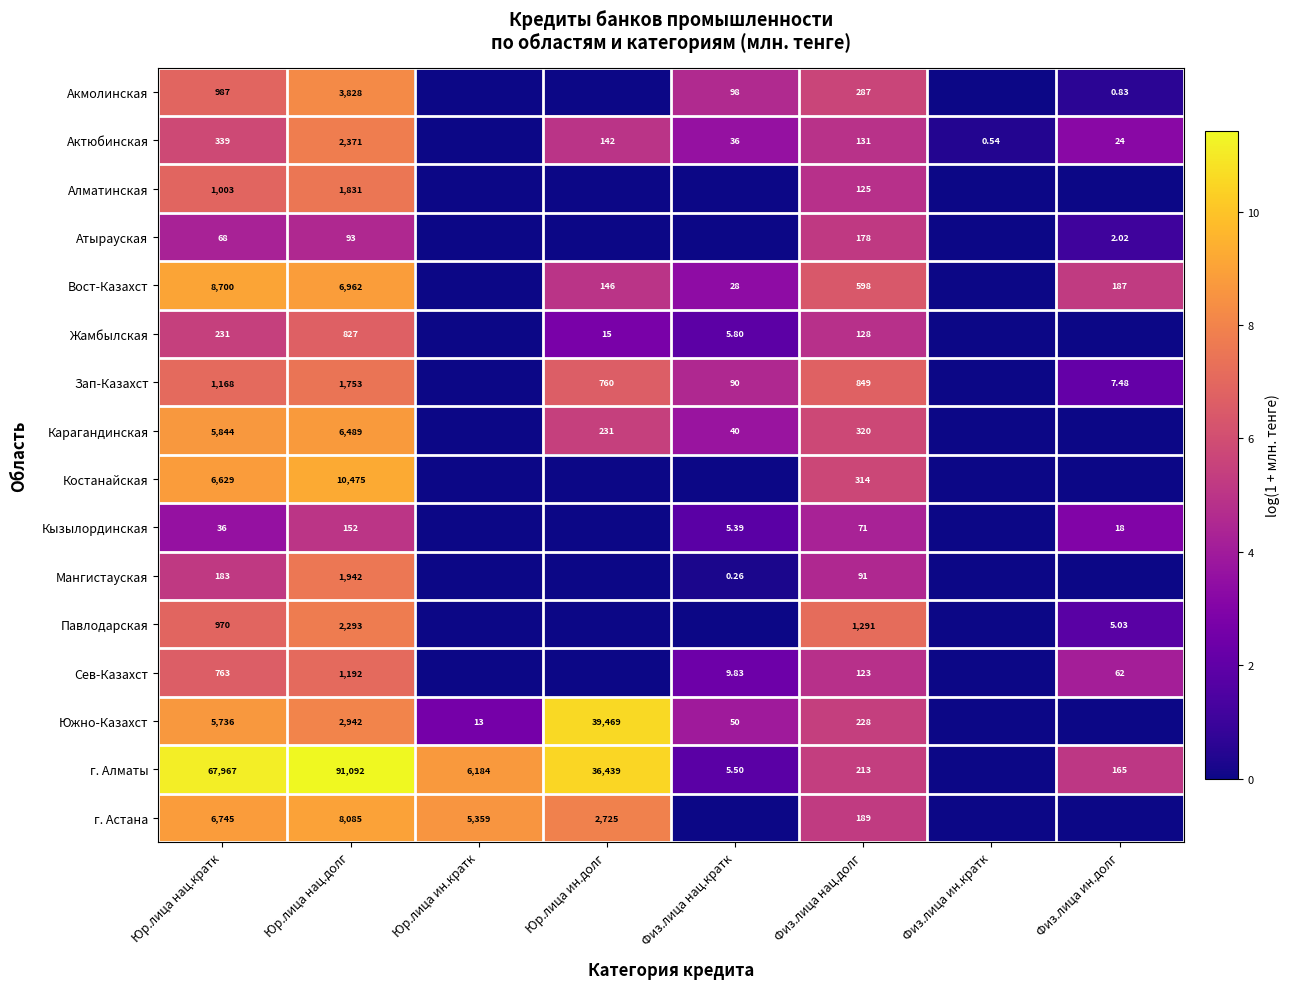

At which label is г. Астана closest to 4?

Физ.лица нац.долг